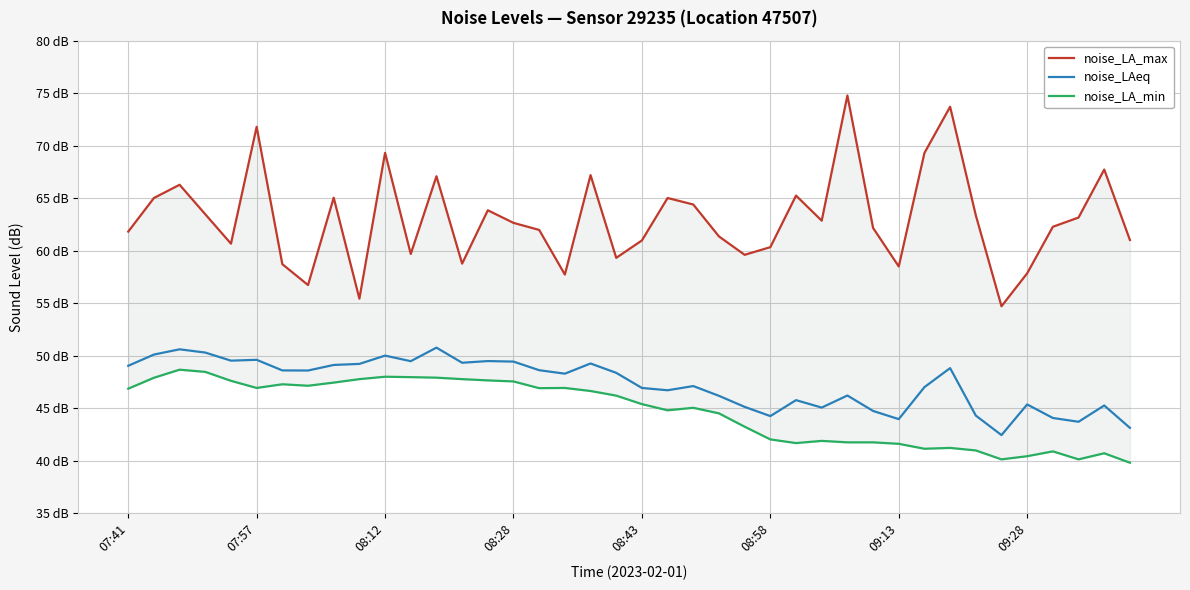

What is the greatest value displayed?

74.8